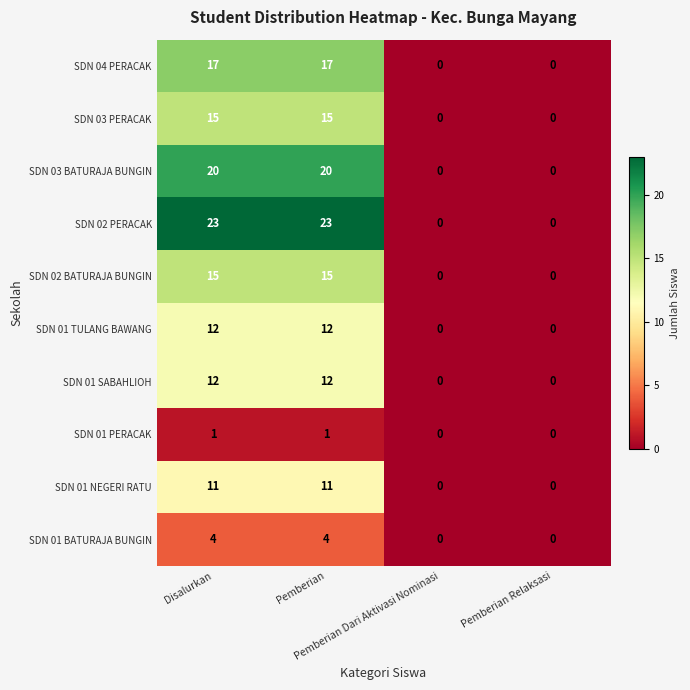

What is the maximum value shown in the chart?

23